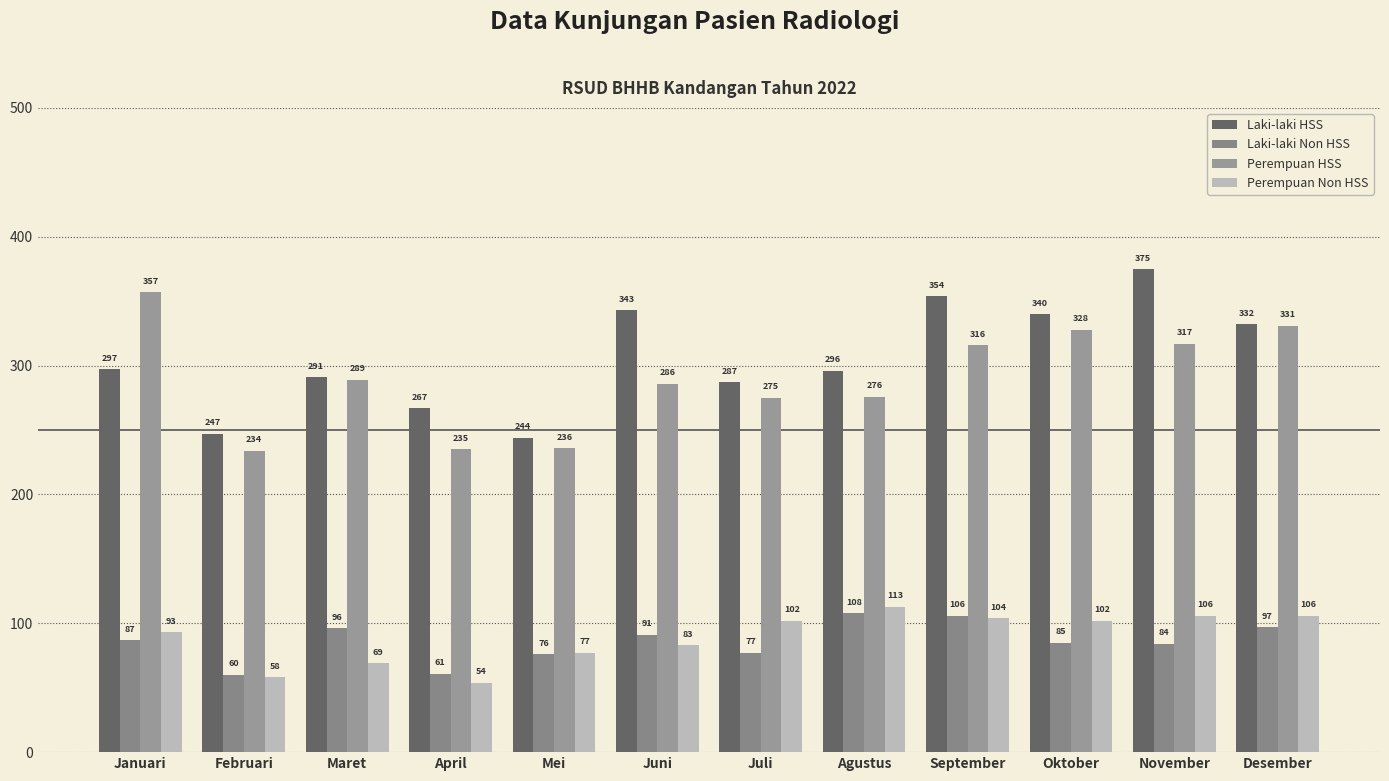

Count the number of data series in this chart.

4